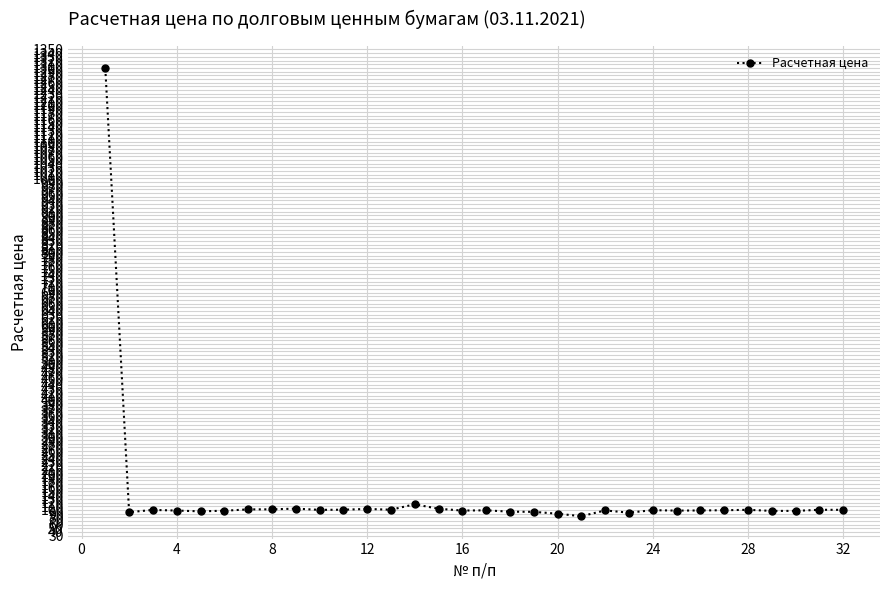

What is the greatest value displayed?

1298.4